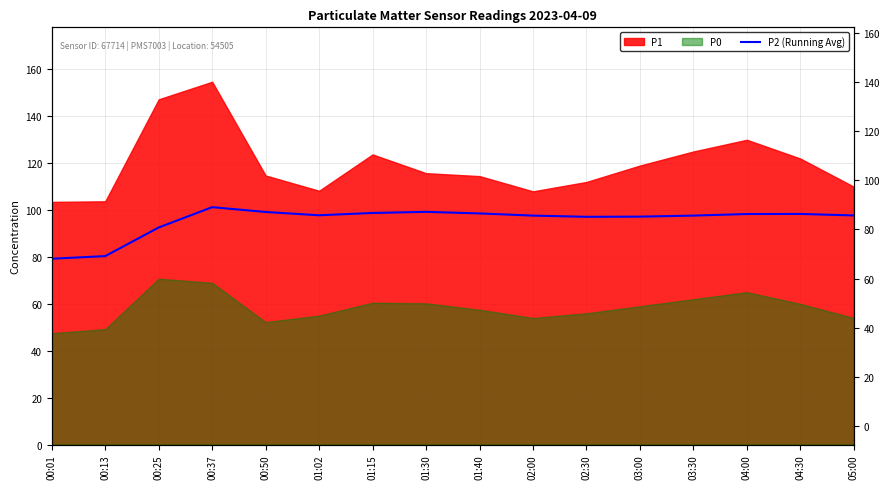

Where is the first local maximum?

00:37